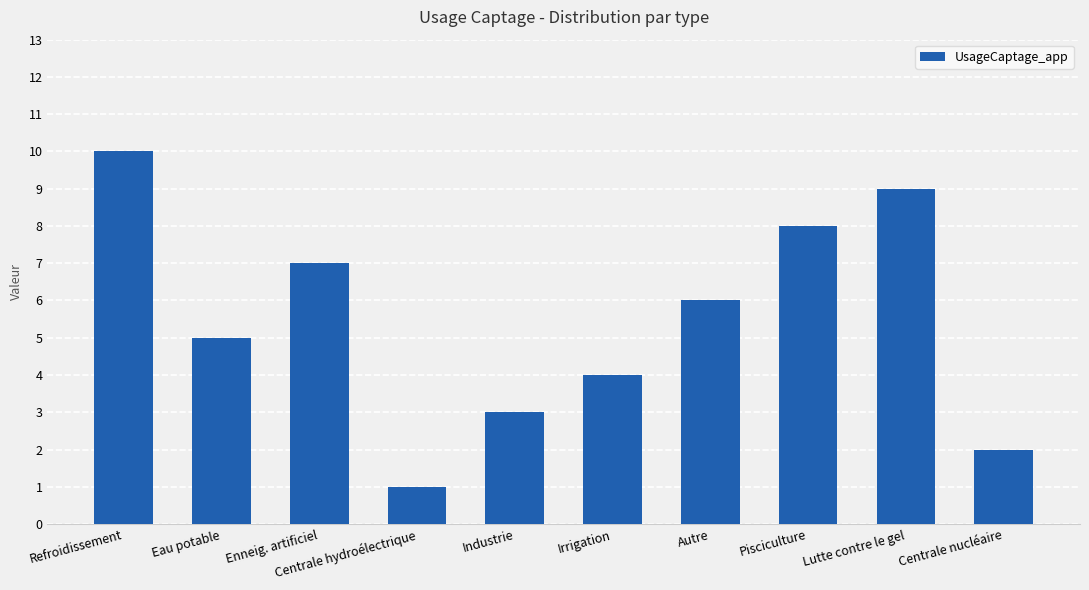

What is the value of the 8th bar from the left?

8